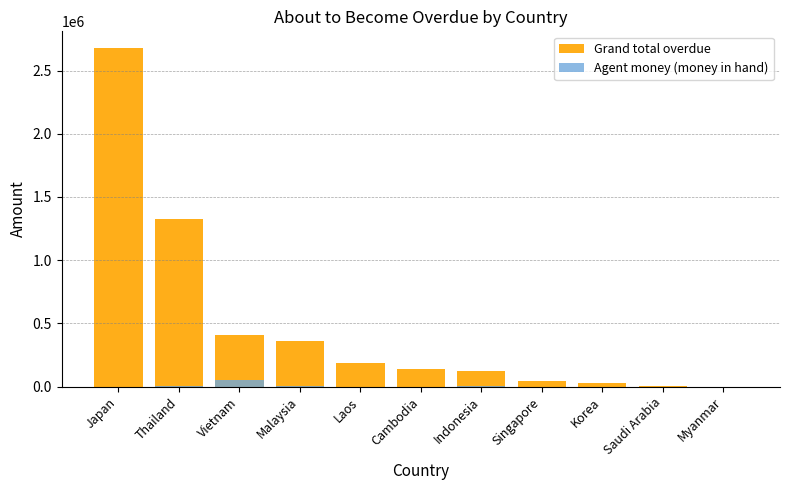

List the series in order of their overall mean, highest first.

Grand total overdue, Agent money (money in hand)